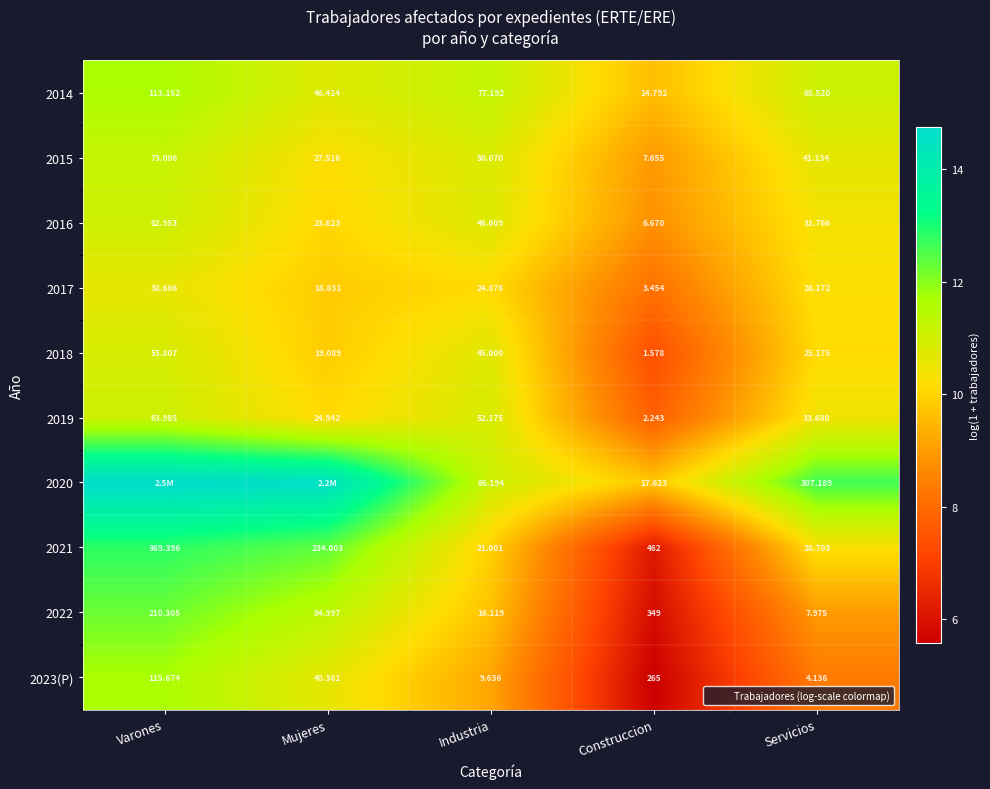

The value of 2017 at Mujeres is 4.7. True or false?

False